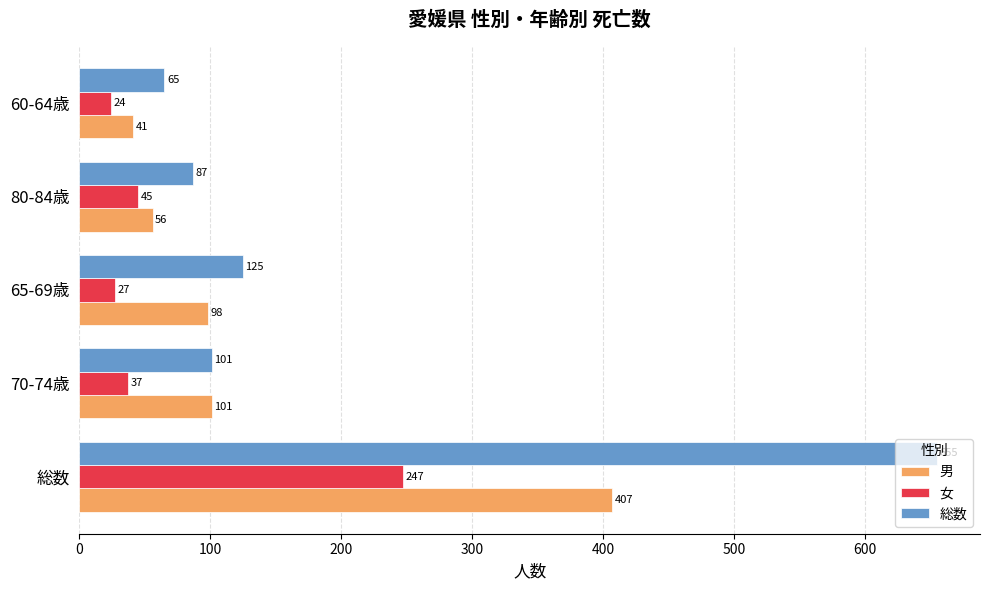

The value of 女 at 70-74歳 is 37. True or false?

True